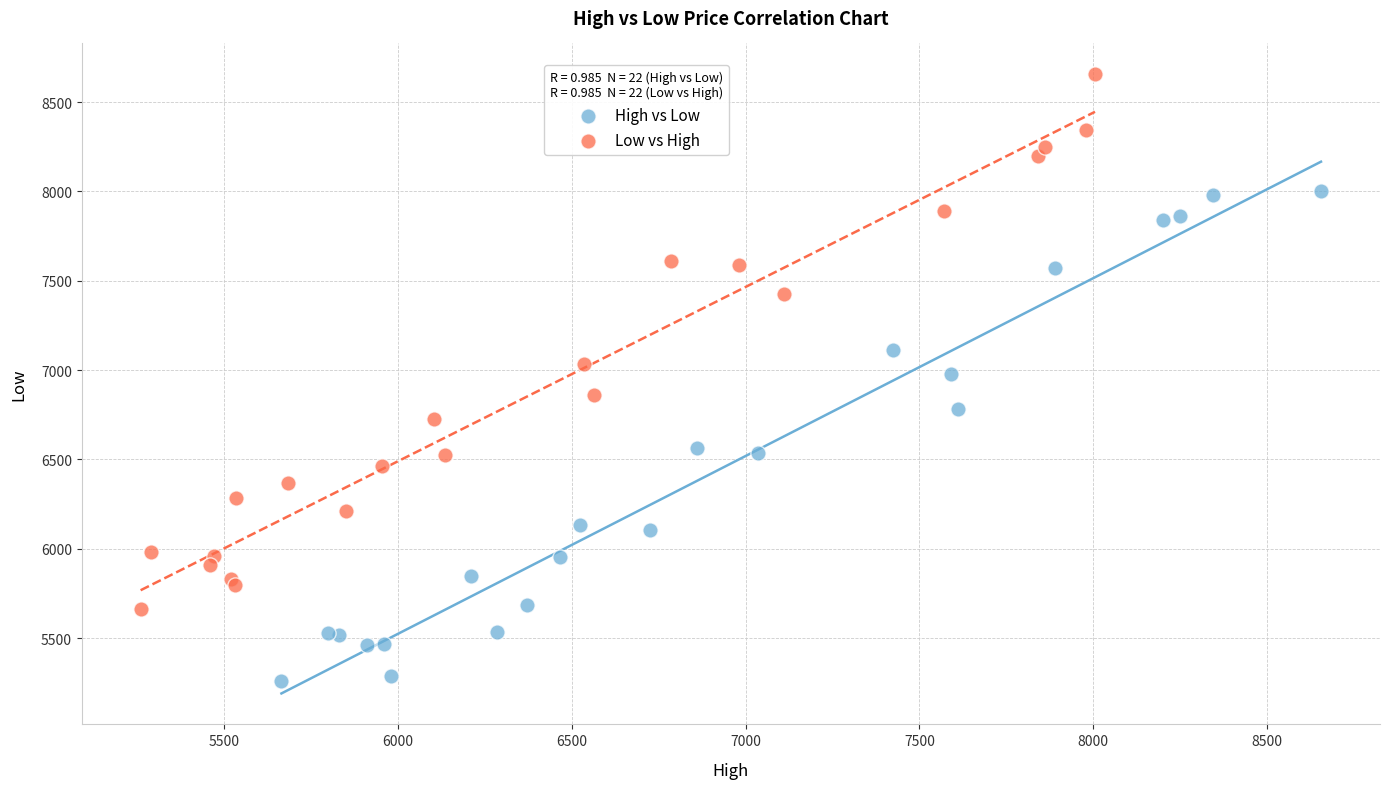

Which series contains the highest Y value?

Low vs High